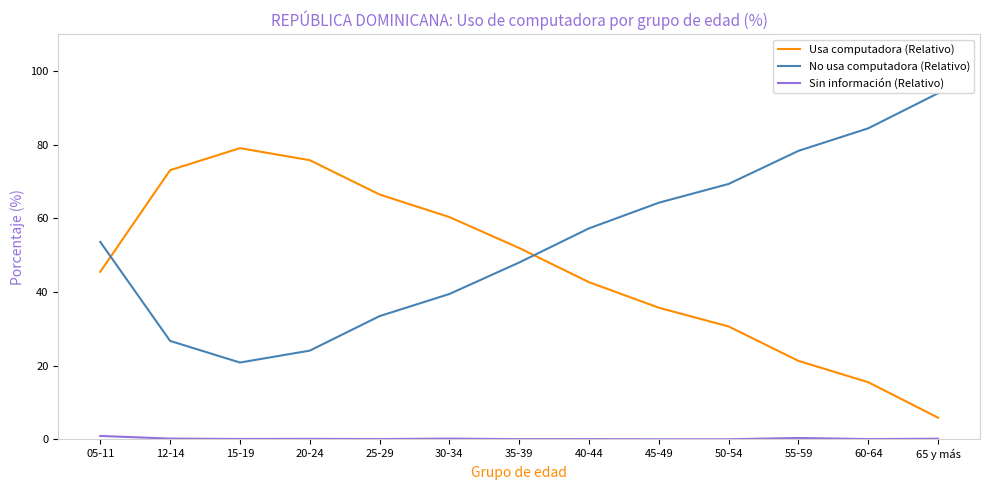

At which label does No usa computadora (Relativo) reach its minimum?

15-19